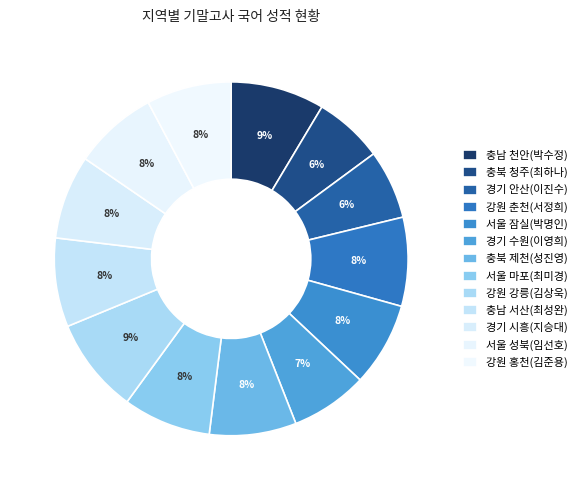

To the nearest percent, what is the average slice percentage?

8%